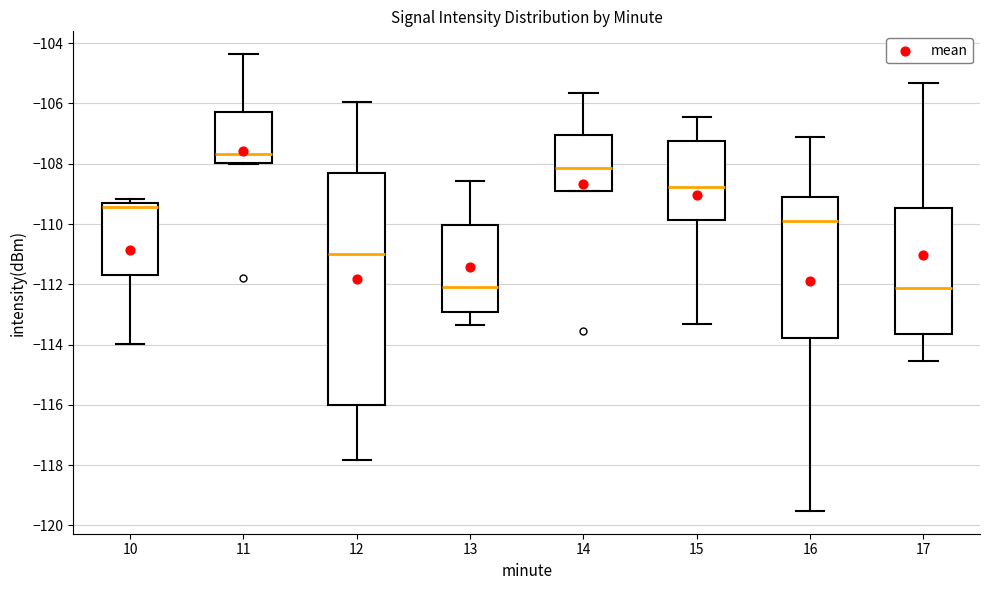

Which box has the highest median line?

11